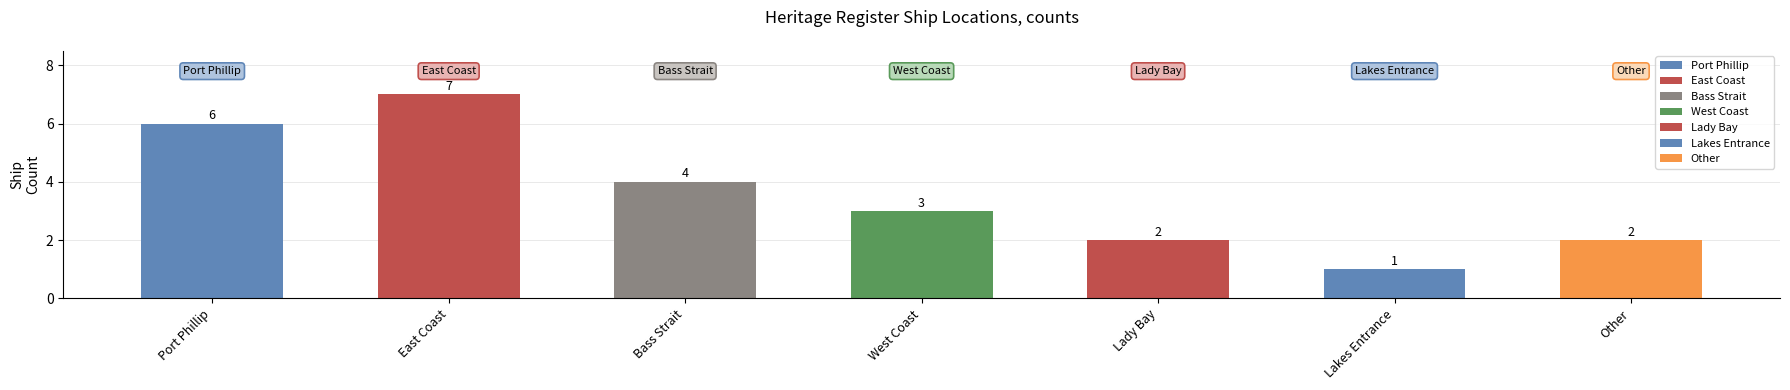

What value does the data have at East Coast?

7